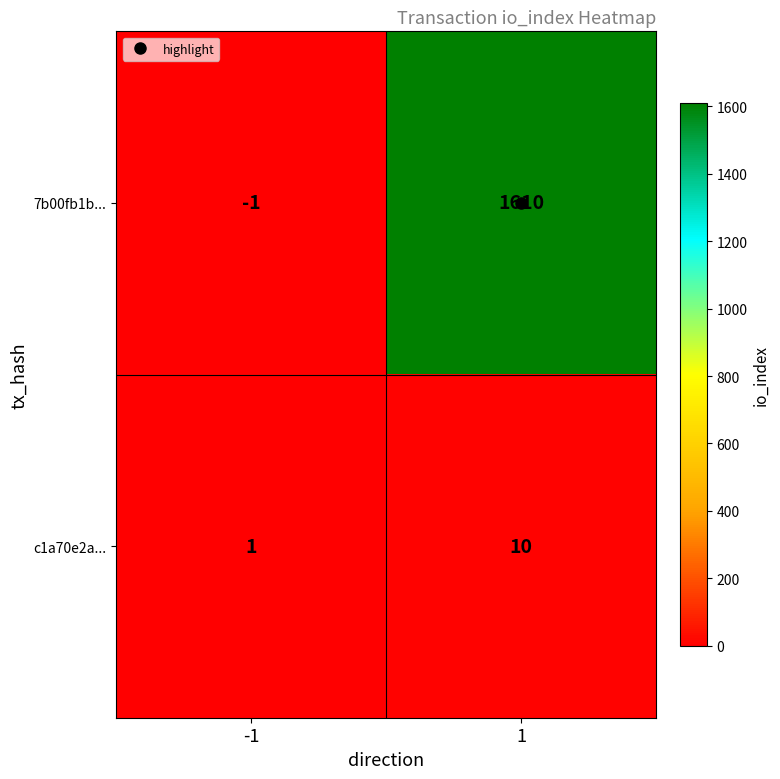

List the labels in order of 7b00fb1b... value, largest first.

1, -1